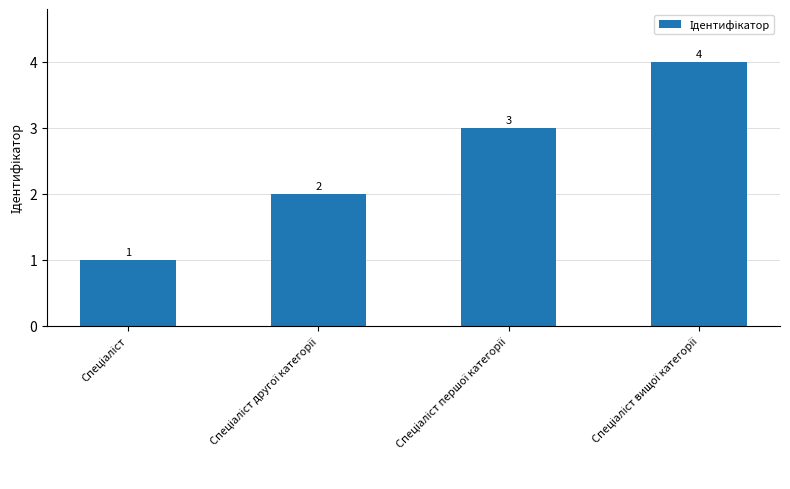

Count the values in the range 2 to 4.

3